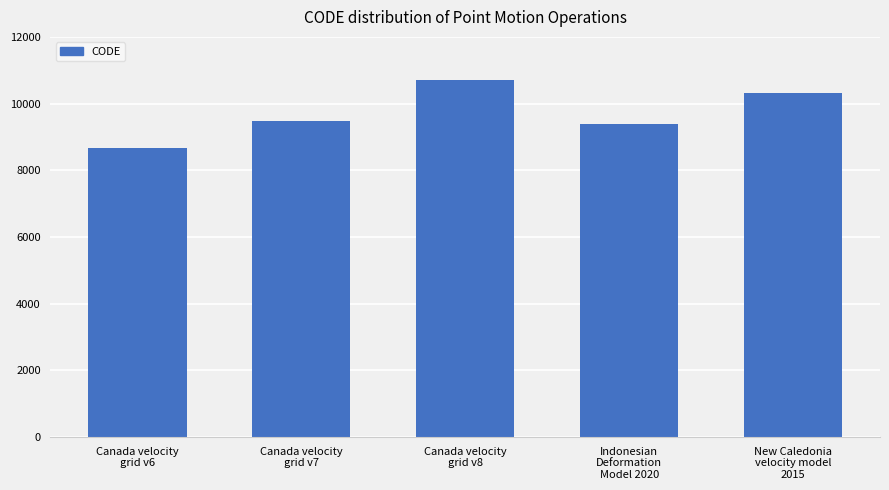

At which label is the value closest to 9691?

Canada velocity
grid v7